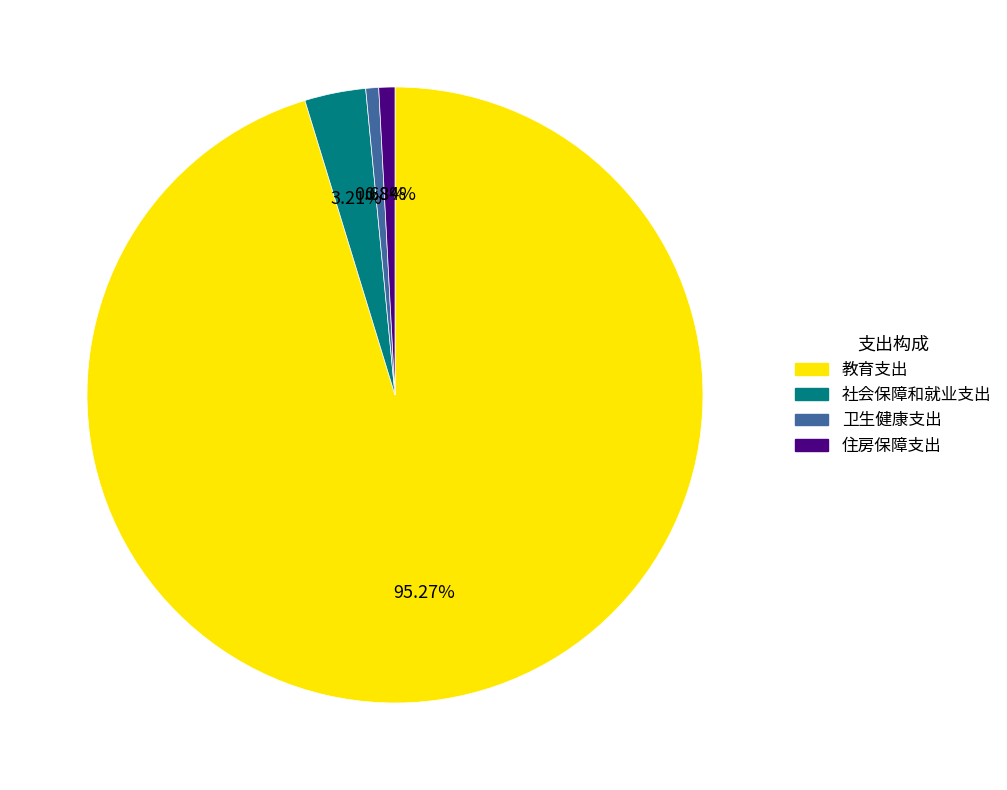

Between 卫生健康支出 and 社会保障和就业支出, which is larger?

社会保障和就业支出